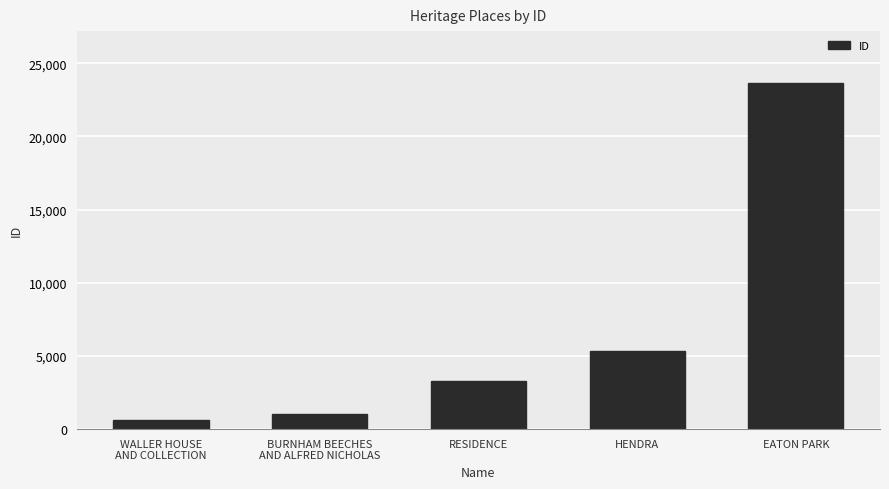

Read the value at HENDRA.

5354